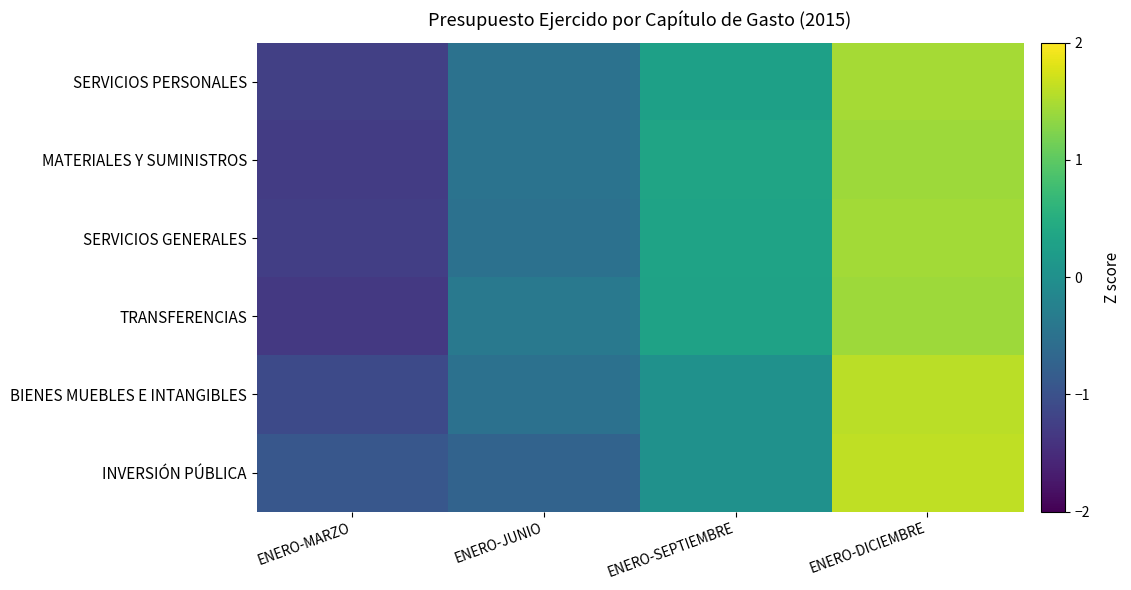

What is the smallest value displayed?

-1.3